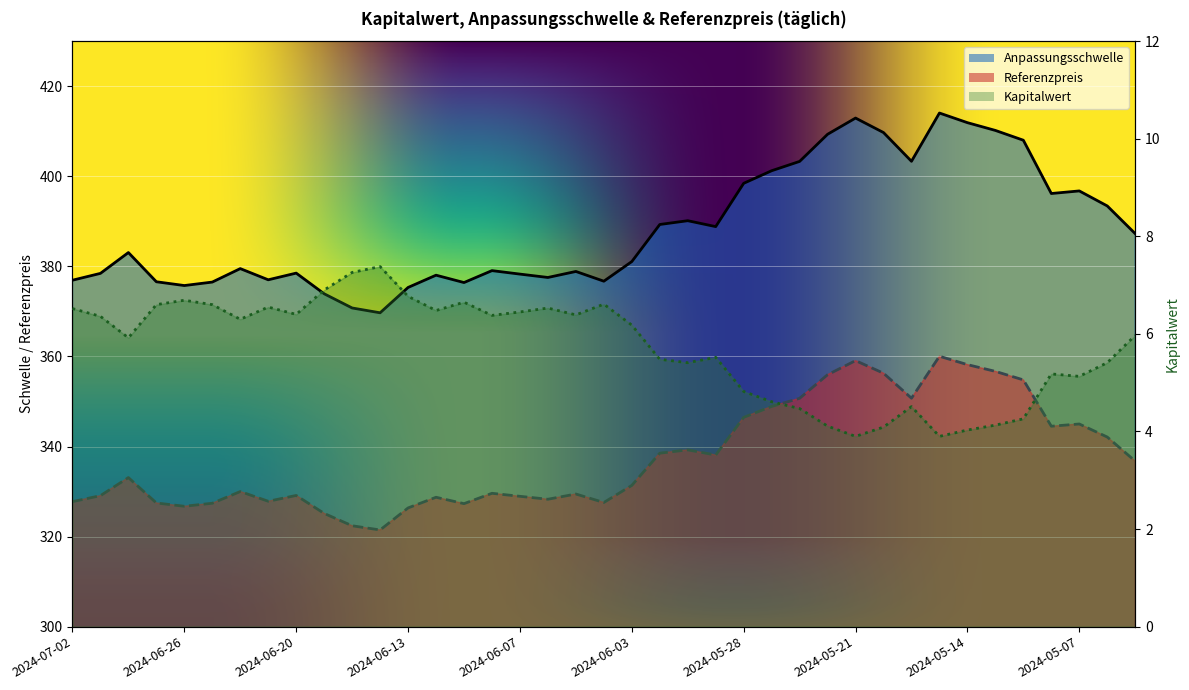

What is the label of the 26th point from the left?

2024-05-24